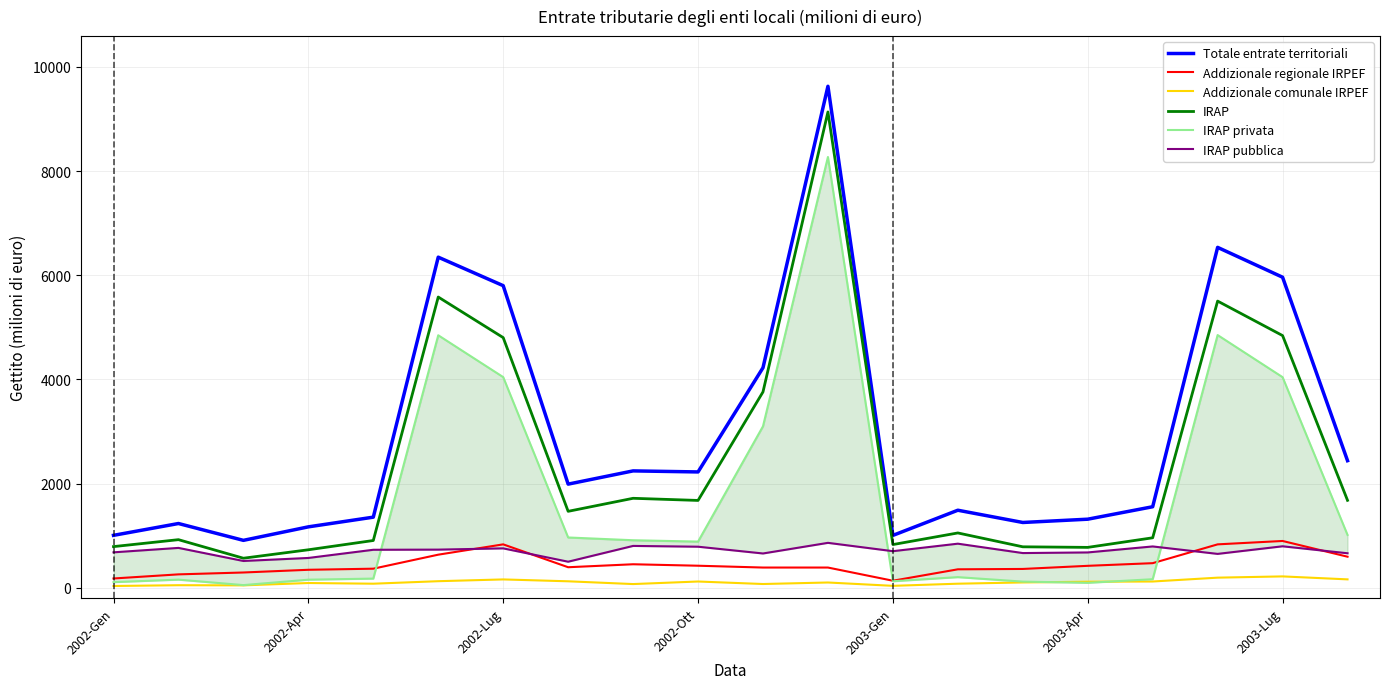

What is the average value of the IRAP series?

2425